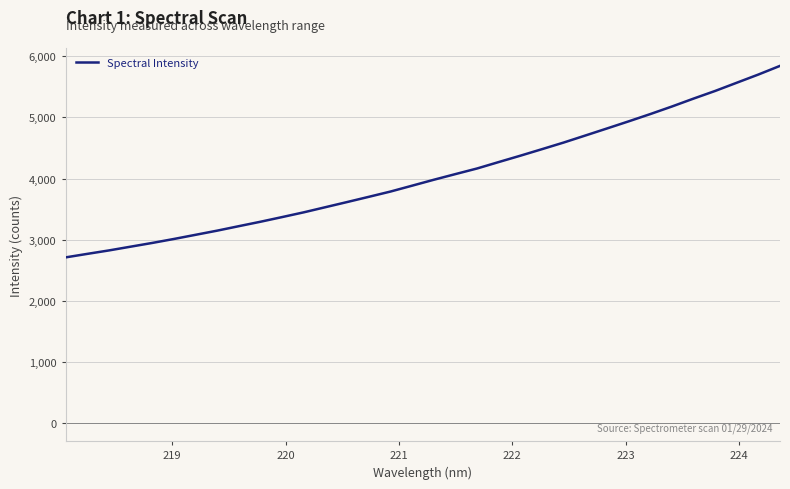

Does the chart display data point markers on the line(s)?

No